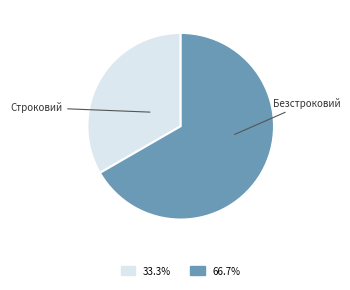

Count the number of slices in the pie.

2